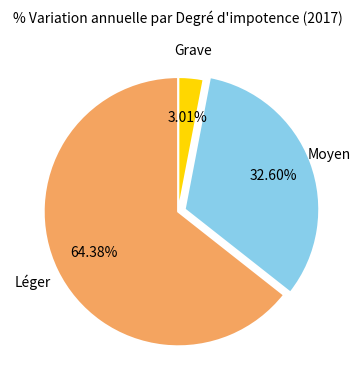

Count the number of slices in the pie.

3